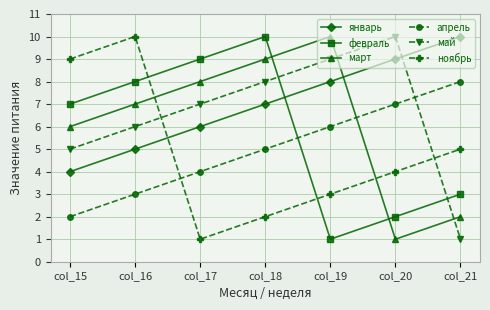

What is the sum of all май values?

46